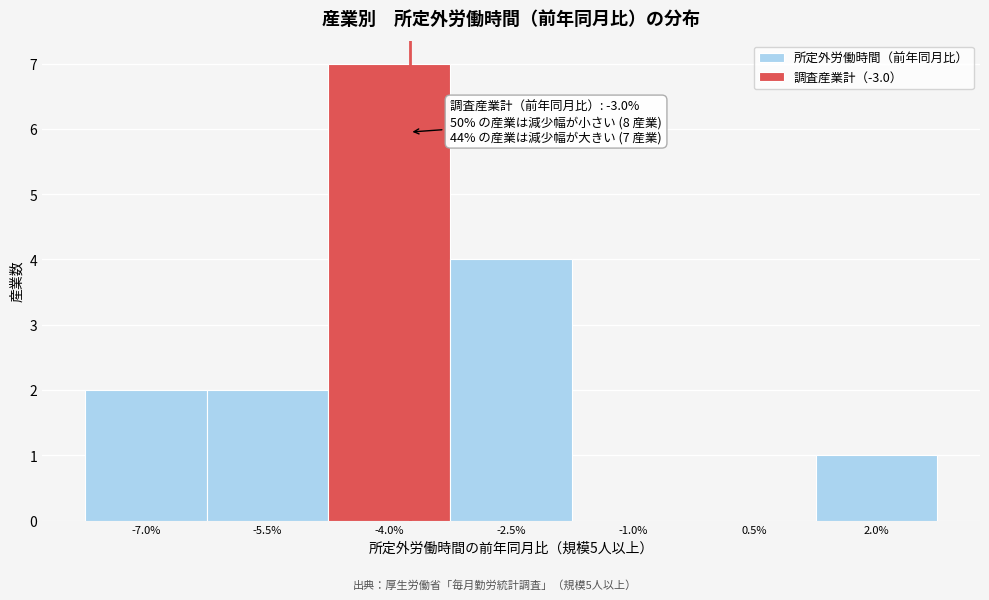

Reading left to right, transcribe all the data shown in this chart.

-7.0%=2	-5.5%=2	-4.0%=7	-2.5%=4	-1.0%=0	0.5%=0	2.0%=1